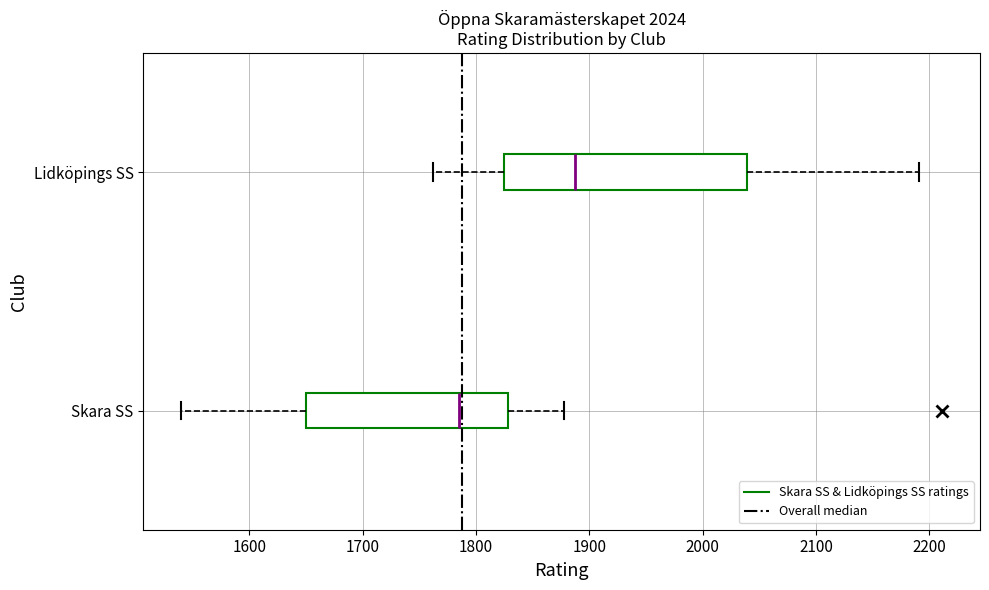

Which box's median line is the furthest to the left?

Skara SS